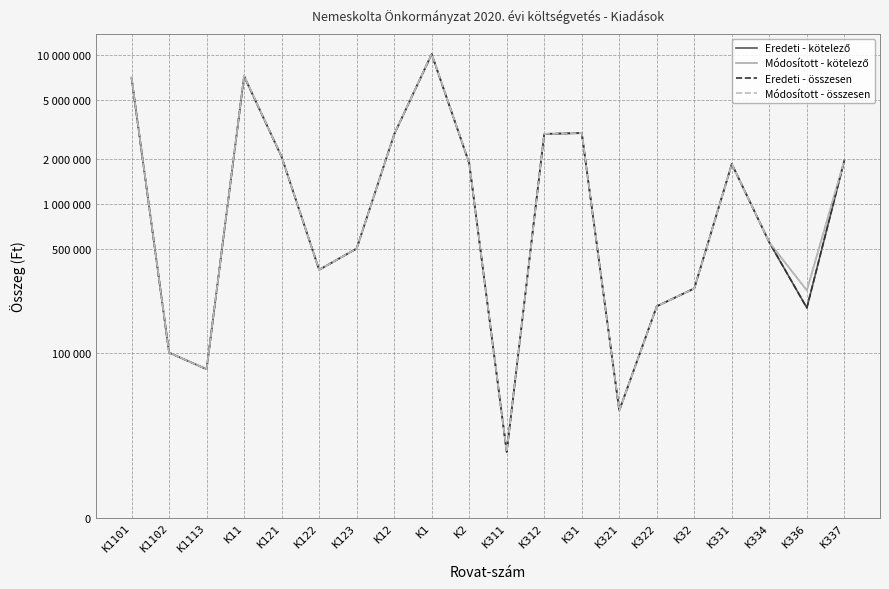

Reading left to right, list all the values displayed in this chart.

Eredeti - kötelező: 6991000	100000	90000	7181000	2065000	360000	500000	2925000	10106000	1873000	40000	2940000	2980000	65000	205000	270000	1850000	550000	200000	1955000
Módosított - kötelező: 7058590	100000	90000	7248590	2065000	360000	500000	2925000	10173590	1873000	40000	2940000	2980000	65000	205000	270000	1850000	550000	262000	1955000
Eredeti - összesen: 6991000	100000	90000	7181000	2065000	360000	500000	2925000	10106000	1873000	40000	2949000	2989000	65000	205000	270000	1850000	550000	200000	1955000
Módosított - összesen: 7058590	100000	90000	7248590	2065000	360000	500000	2925000	10173590	1873000	40000	2949000	2989000	65000	205000	270000	1850000	550000	262000	1955000